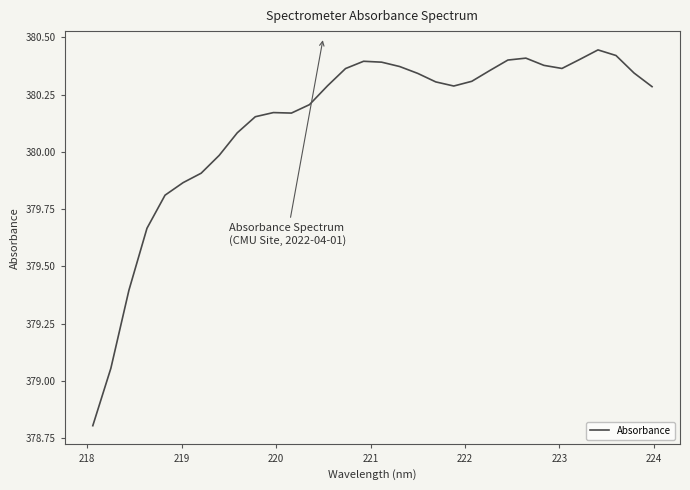

True or false: the data has more than 1 interior local peaks.

True